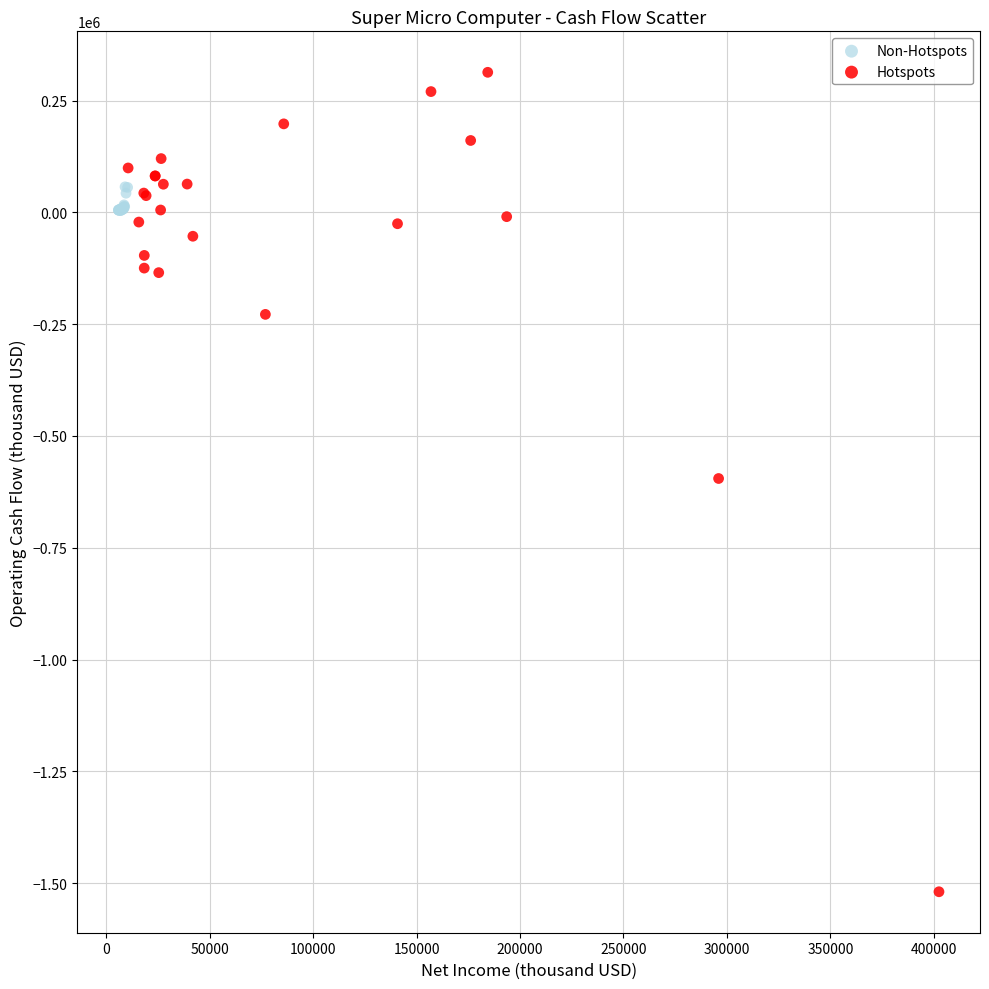

What are all the series names shown in the legend?

Non-Hotspots, Hotspots